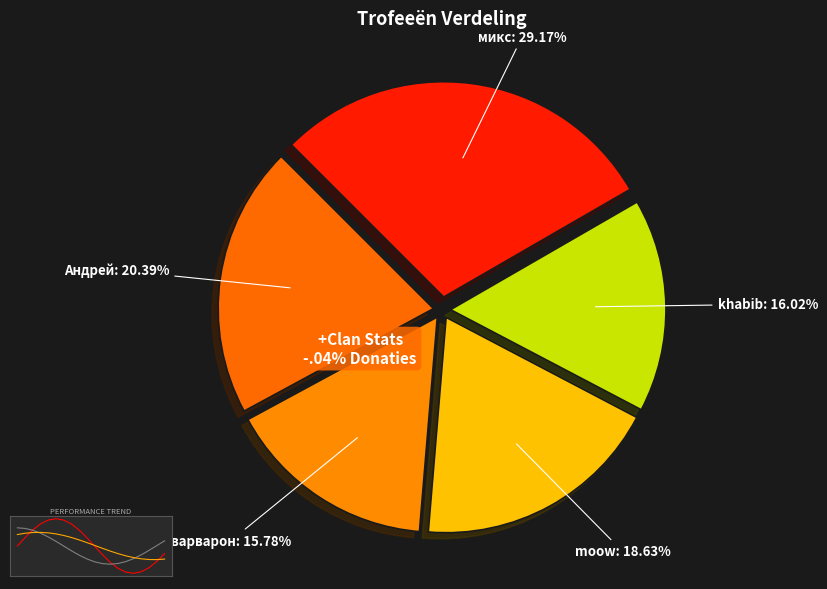

Rank the categories by value from highest to lowest.

микс, Андрей, moow, khabib, варварон